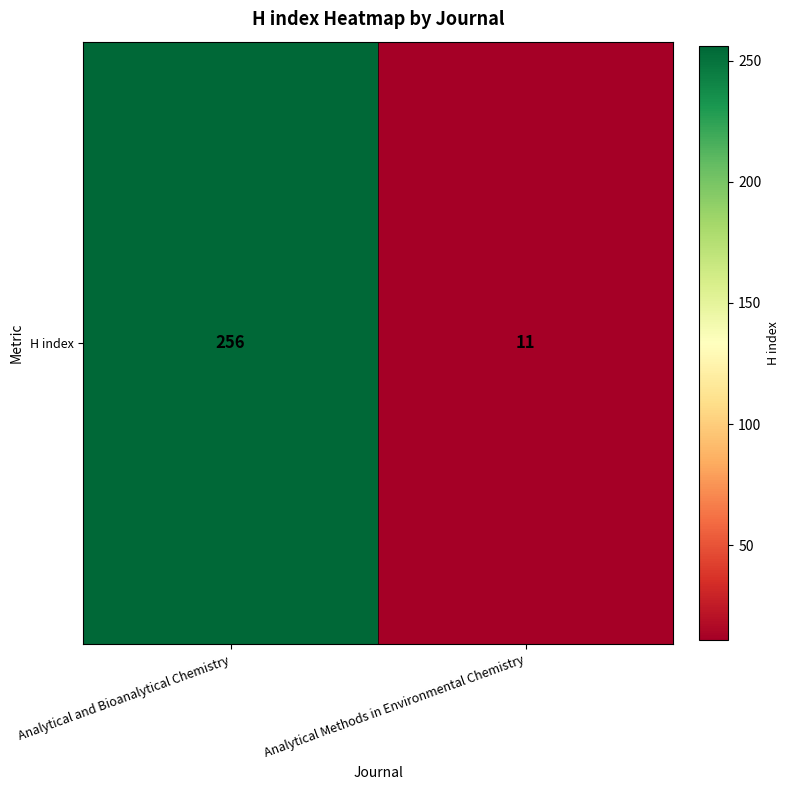

How many values are below 256?

1